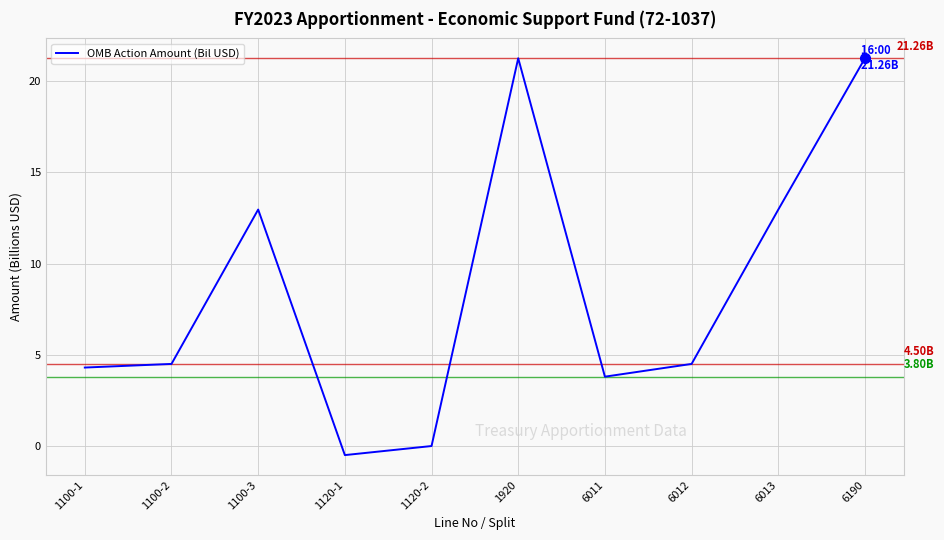

Where does the data first go above 4?

1100-1